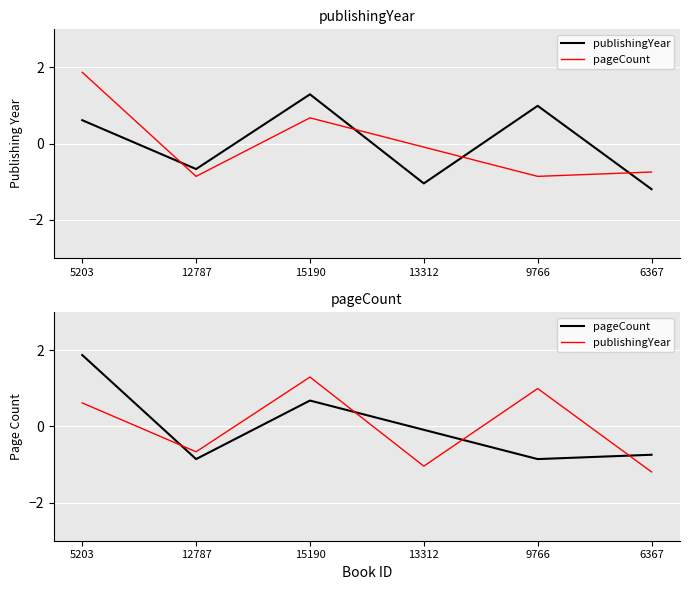

True or false: pageCount and publishingYear intersect in this chart.

True